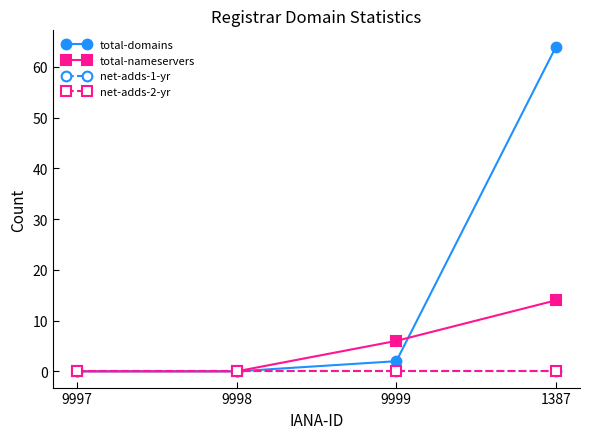

Does the chart have visible grid lines?

No